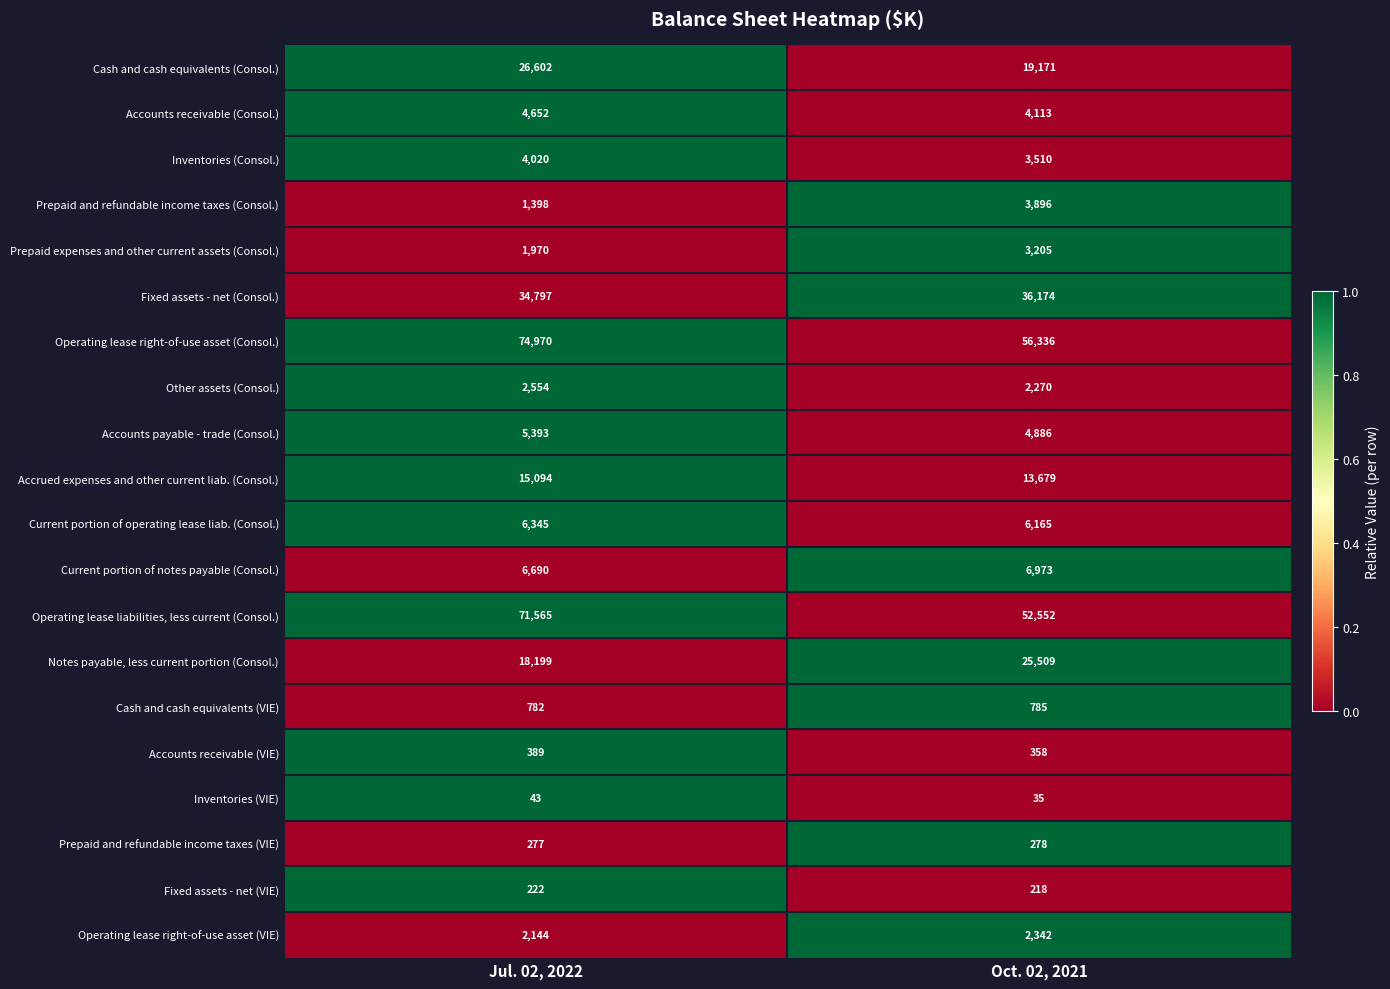

Is it true that Prepaid and refundable income taxes (Consol.) equals 3896 at Oct. 02, 2021?

True